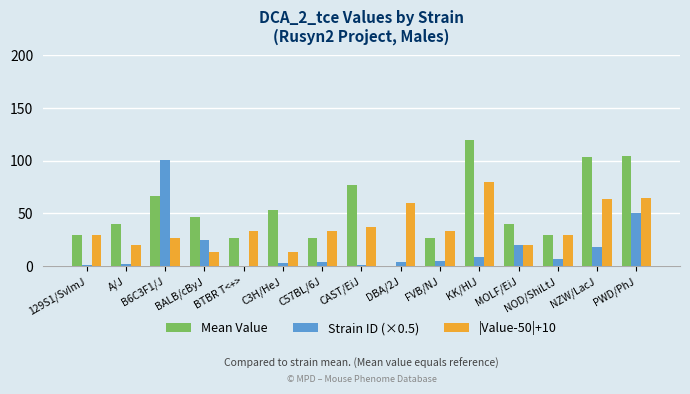

What is the maximum value for |Value-50|+10?

80.0